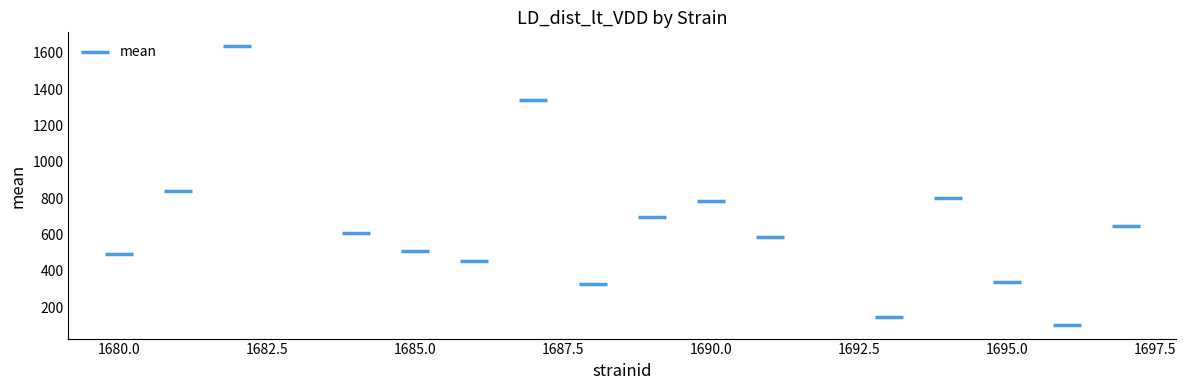

What Y value in the scatter plot is closest to 870?

837